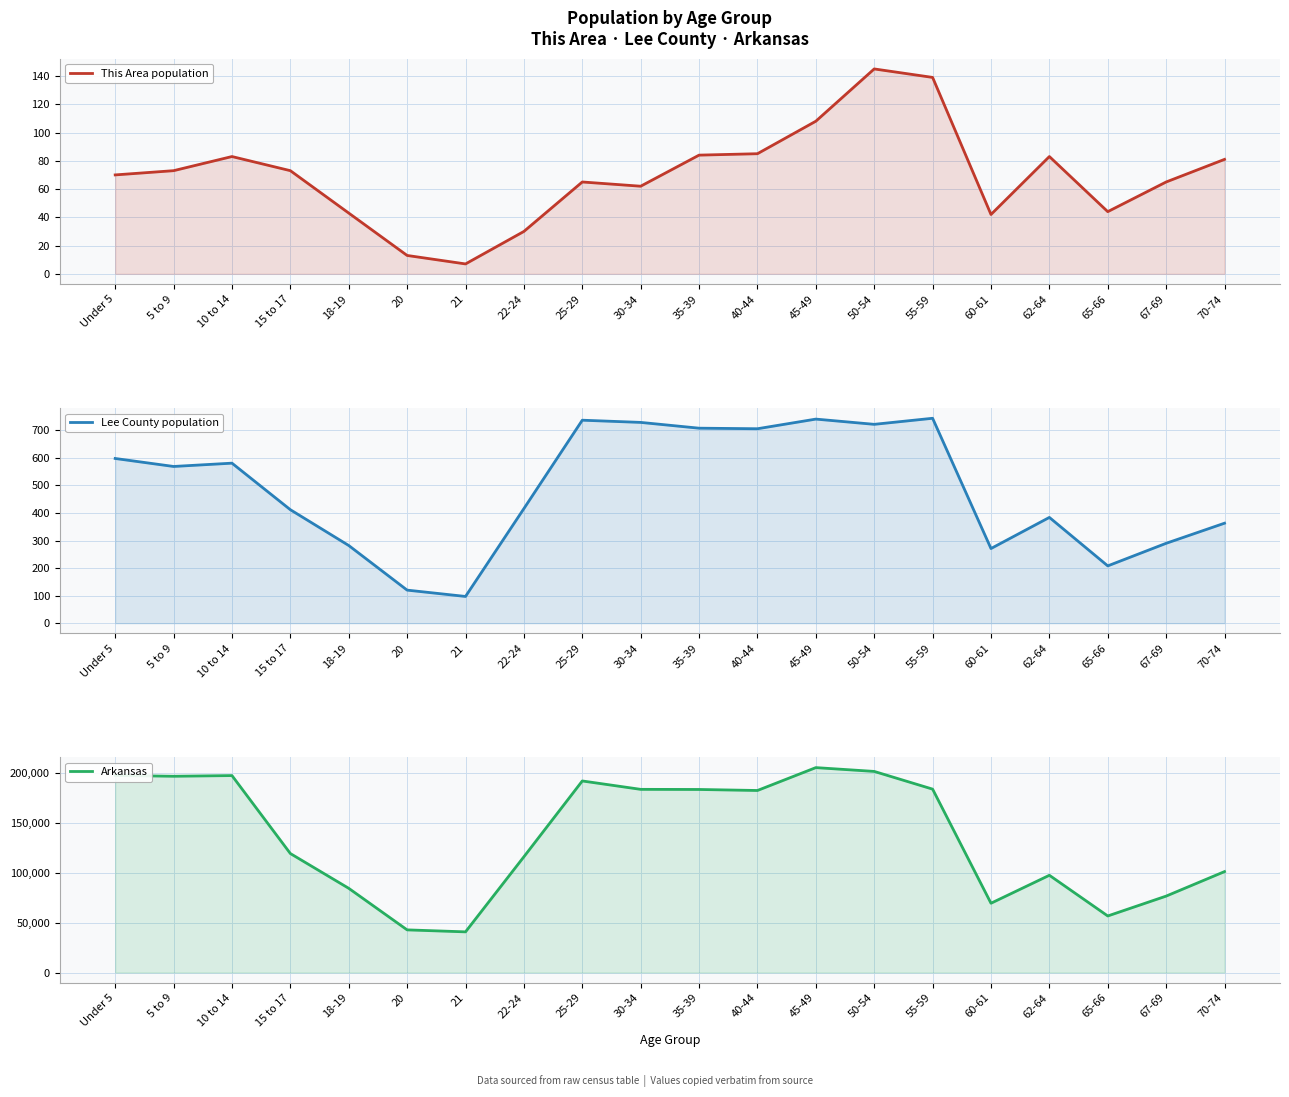

Is it true that This Area population equals 73 at 15 to 17?

True